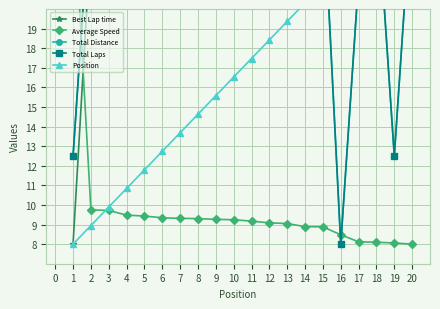

How many lines are shown in the chart?

5